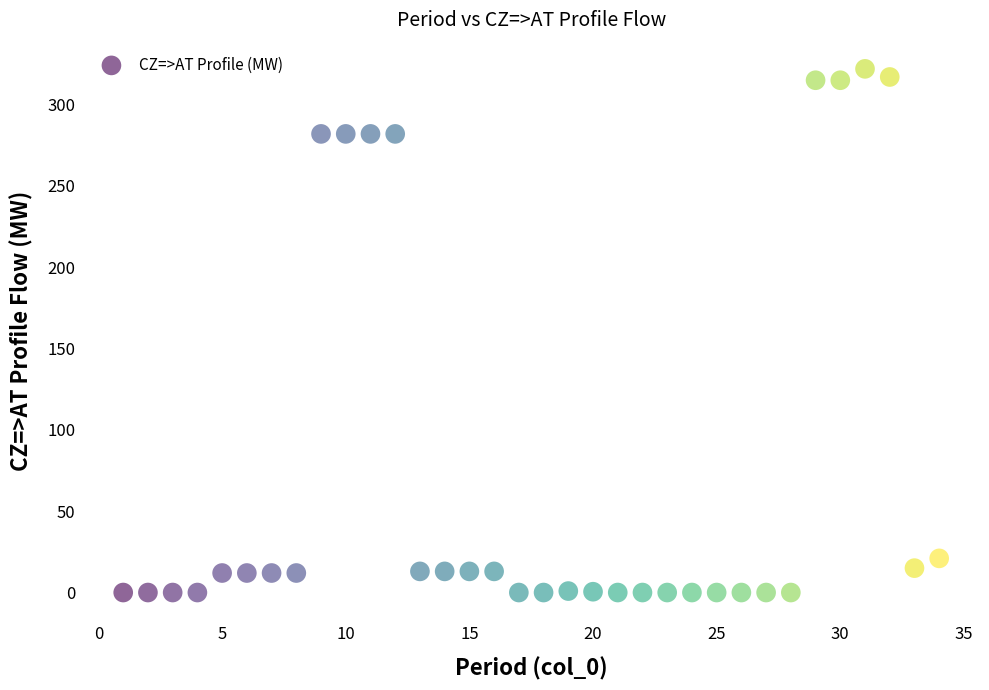

What is the range of X values (max minus min)?

33.0